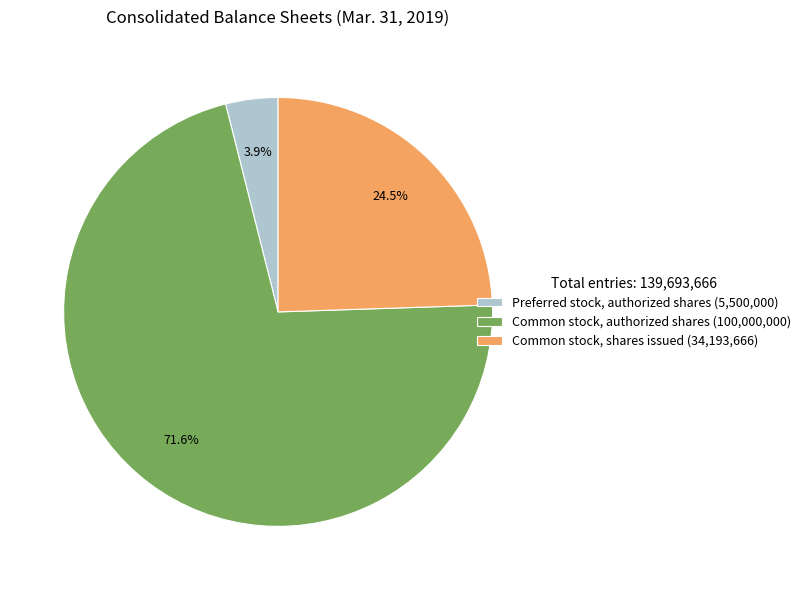

Which category has the biggest portion of the pie?

Common stock, authorized shares